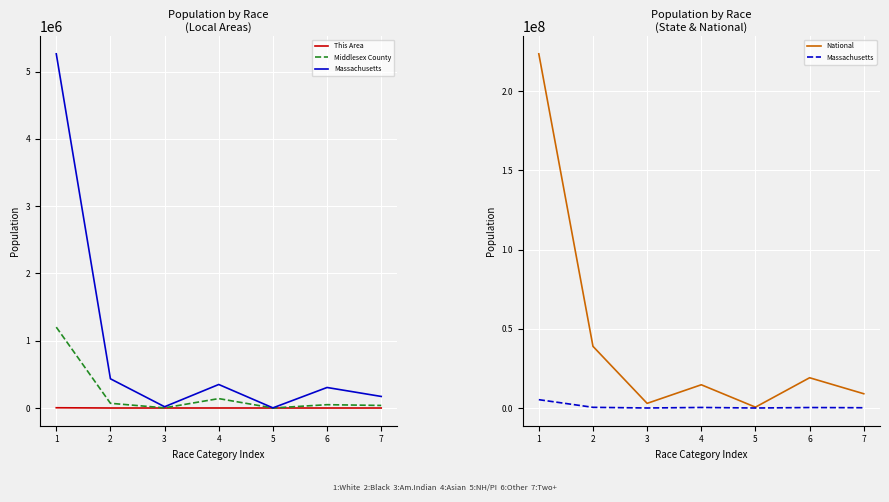

Where is Massachusetts nearest to the value 2633729?

2